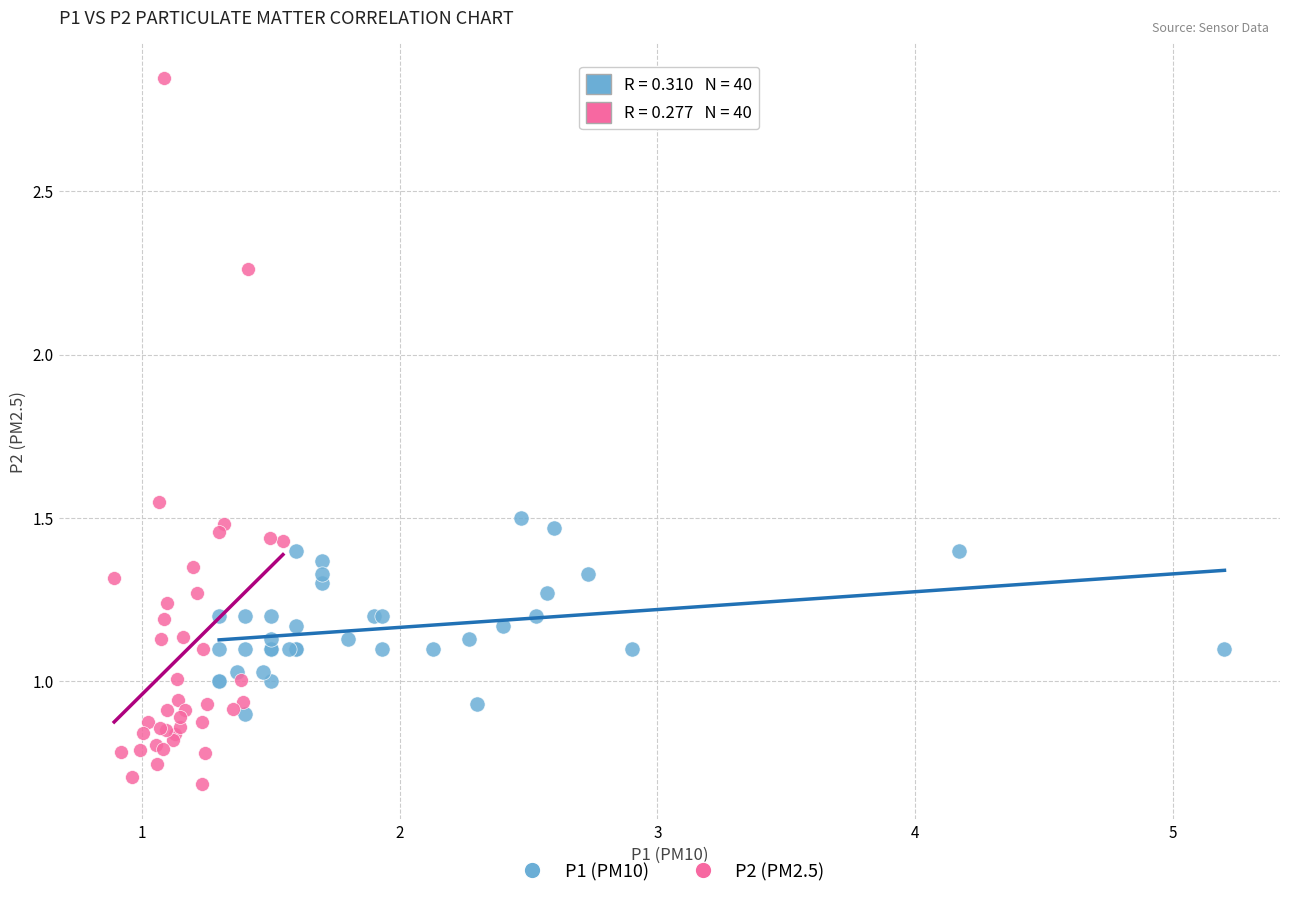

Which series contains the lowest Y value?

P2 (PM2.5)